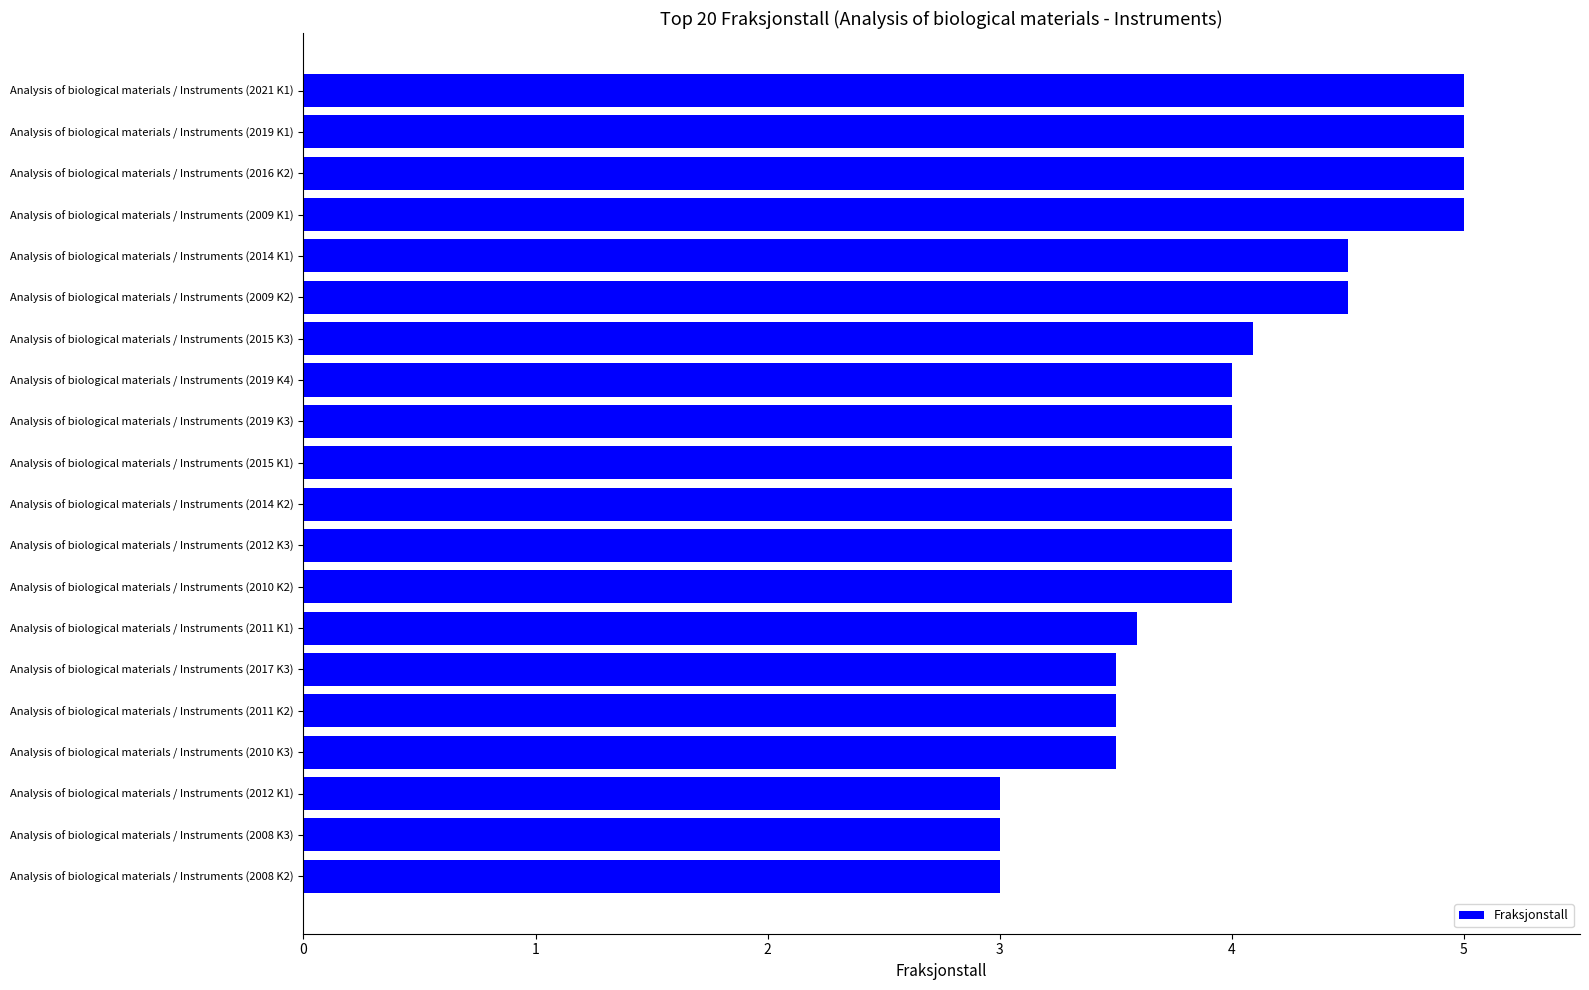

What is the change in value from Analysis of biological materials / Instruments (2008 K3) to Analysis of biological materials / Instruments (2012 K3)?

+1.0